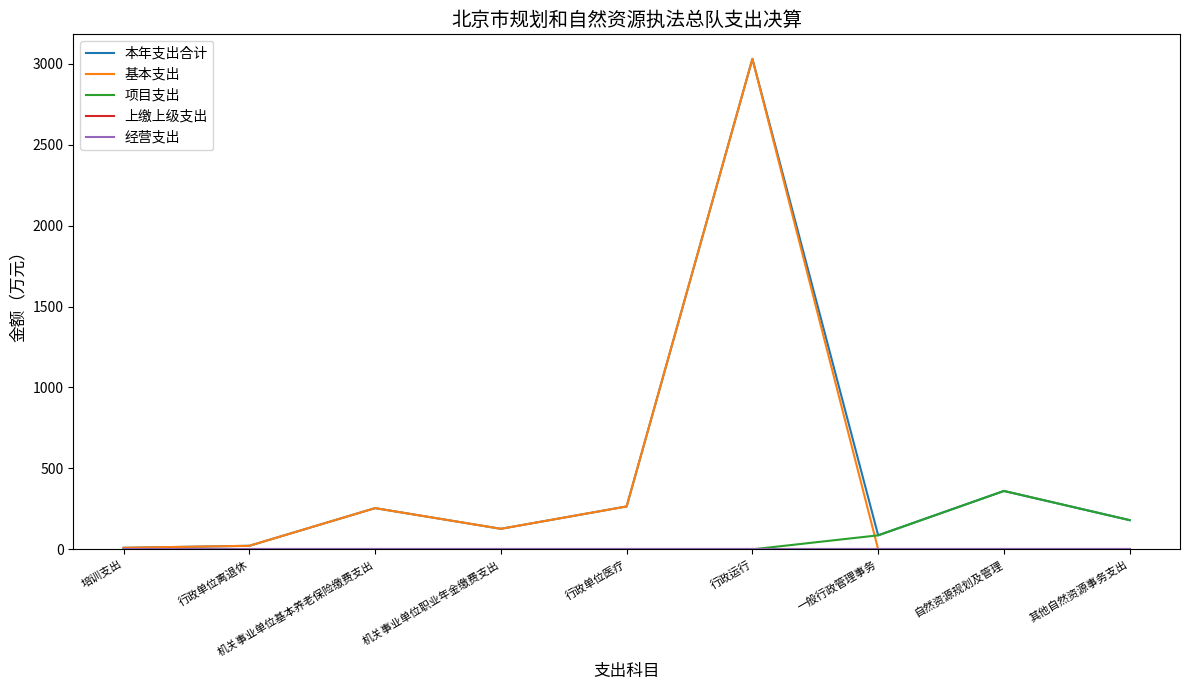

Reading left to right, what are all the values shown in this chart?

本年支出合计: 培训支出=9.6	行政单位离退休=21.9	机关事业单位基本养老保险缴费支出=254.7	机关事业单位职业年金缴费支出=126.9	行政单位医疗=265.0	行政运行=3029.7	一般行政管理事务=86.7	自然资源规划及管理=360.7	其他自然资源事务支出=180.4
基本支出: 培训支出=9.6	行政单位离退休=21.9	机关事业单位基本养老保险缴费支出=254.7	机关事业单位职业年金缴费支出=126.9	行政单位医疗=265.0	行政运行=3029.7	一般行政管理事务=0.0	自然资源规划及管理=0.0	其他自然资源事务支出=0.0
项目支出: 培训支出=0.0	行政单位离退休=0.0	机关事业单位基本养老保险缴费支出=0.0	机关事业单位职业年金缴费支出=0.0	行政单位医疗=0.0	行政运行=0.0	一般行政管理事务=86.7	自然资源规划及管理=360.7	其他自然资源事务支出=180.4
上缴上级支出: 培训支出=0.0	行政单位离退休=0.0	机关事业单位基本养老保险缴费支出=0.0	机关事业单位职业年金缴费支出=0.0	行政单位医疗=0.0	行政运行=0.0	一般行政管理事务=0.0	自然资源规划及管理=0.0	其他自然资源事务支出=0.0
经营支出: 培训支出=0.0	行政单位离退休=0.0	机关事业单位基本养老保险缴费支出=0.0	机关事业单位职业年金缴费支出=0.0	行政单位医疗=0.0	行政运行=0.0	一般行政管理事务=0.0	自然资源规划及管理=0.0	其他自然资源事务支出=0.0